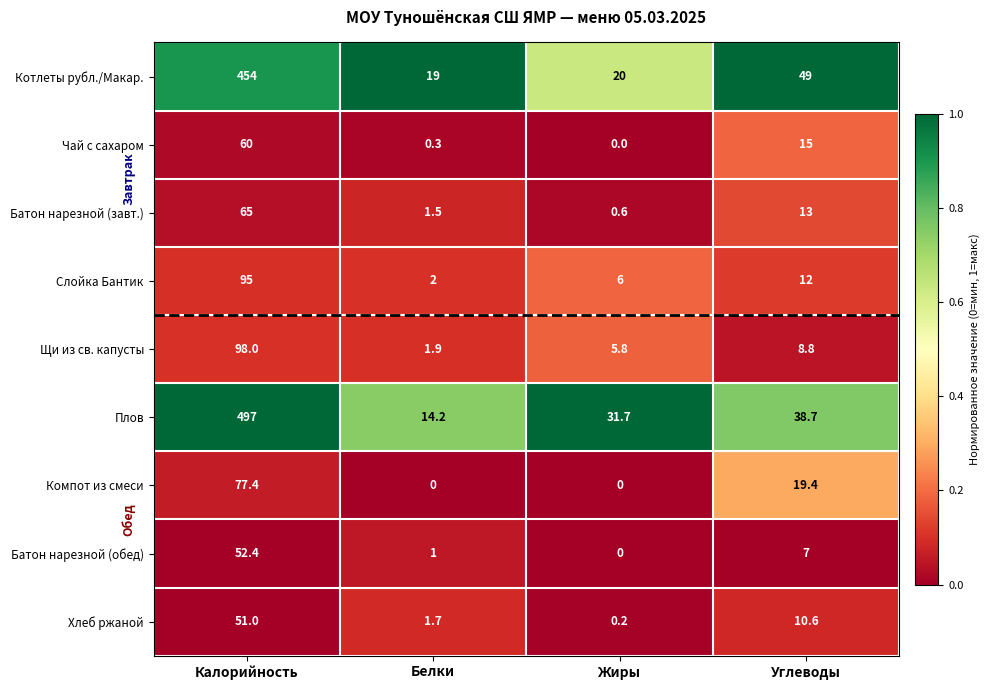

Where is Батон нарезной (обед) nearest to the value 26?

Углеводы